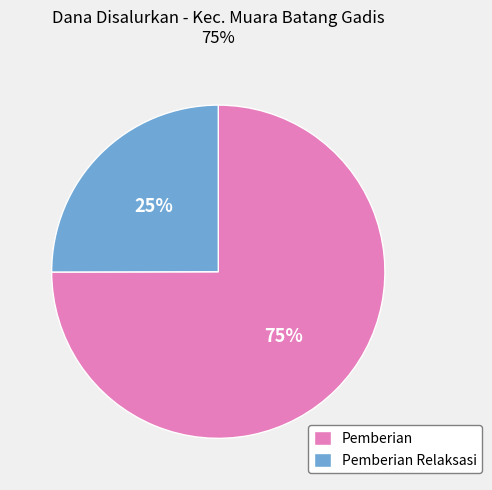

Is it true that Pemberian is 64% of the pie?

False